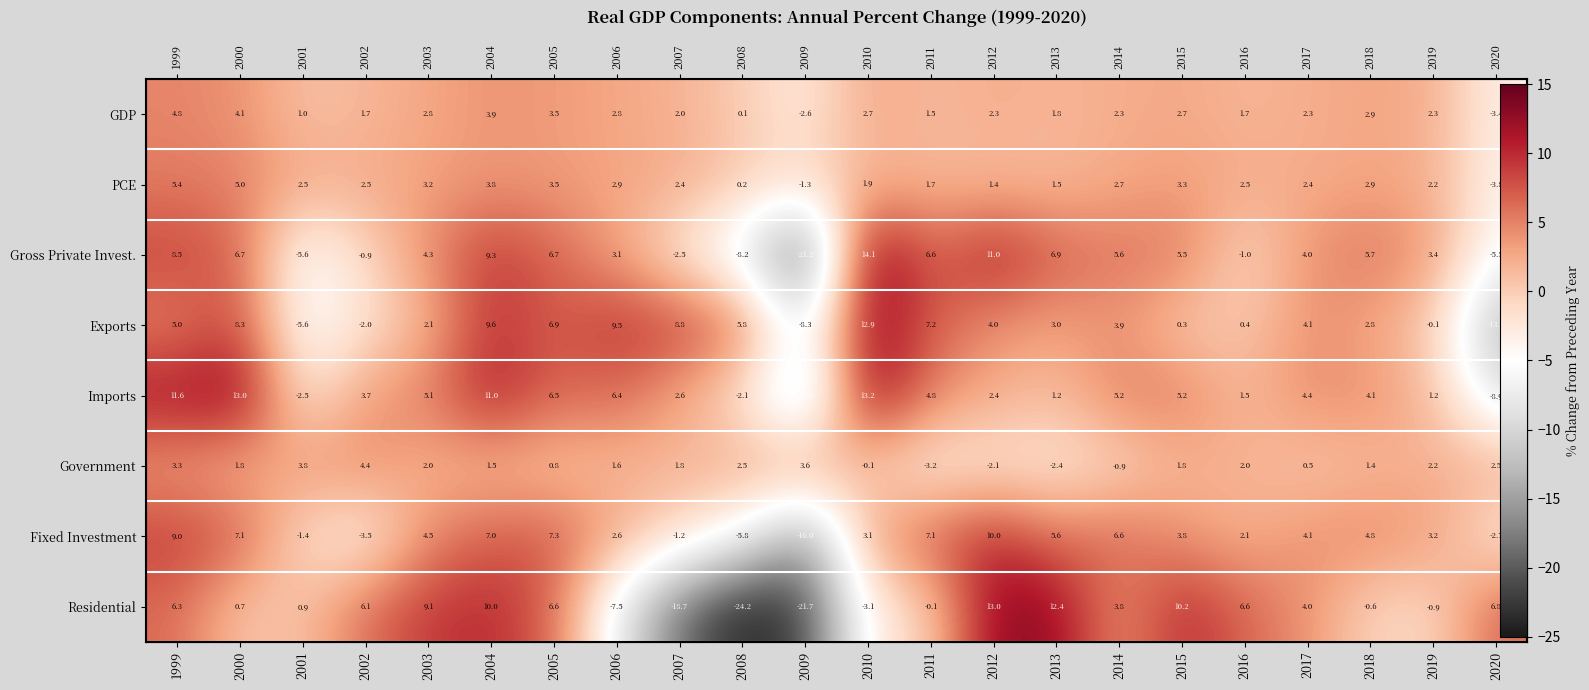

What is the difference between the maximum and second lowest values in the Gross Private Invest. series?

22.3